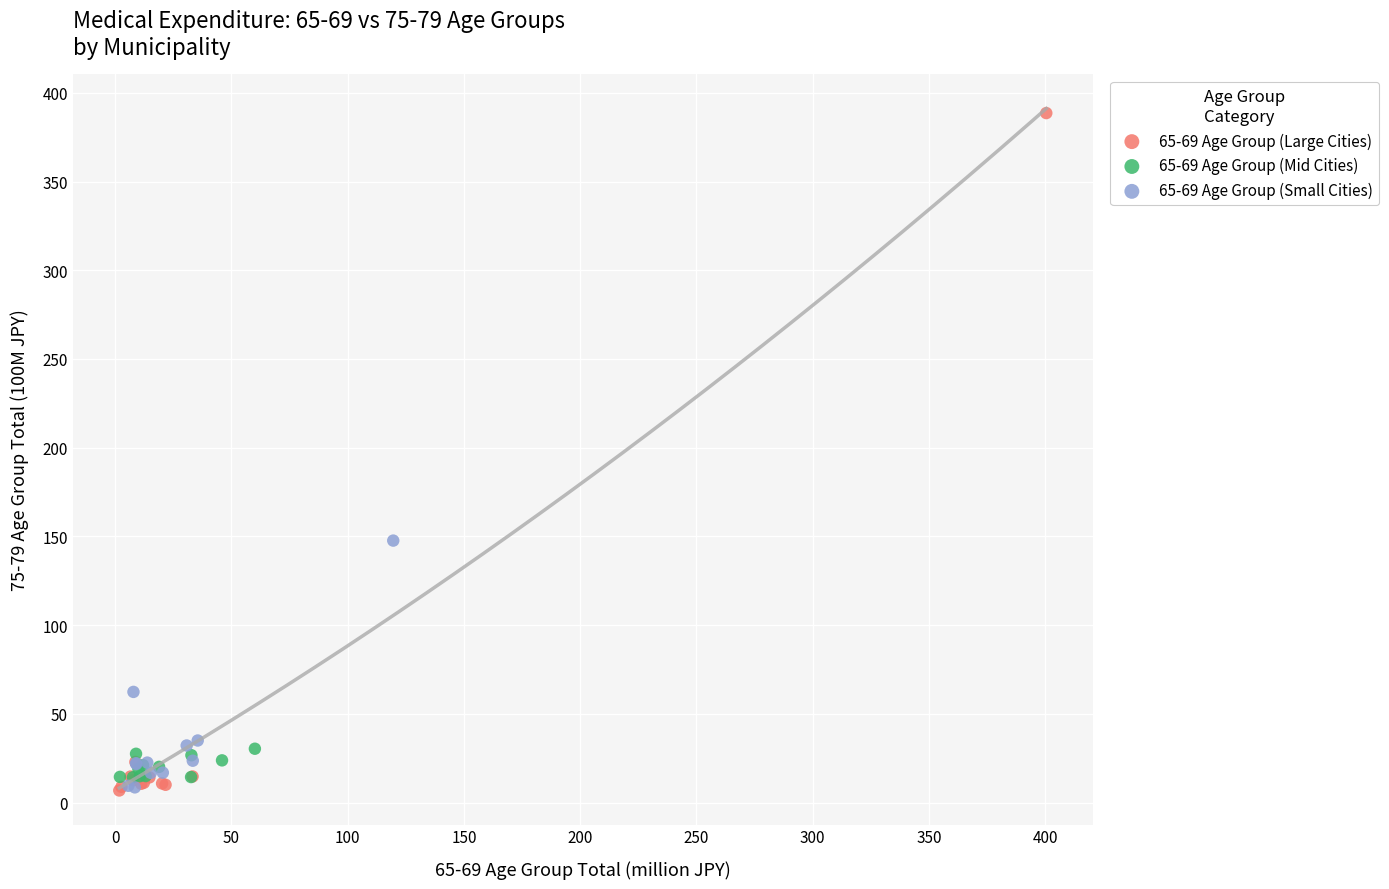

Which series reaches the maximum Y coordinate?

65-69 Age Group (Large Cities)